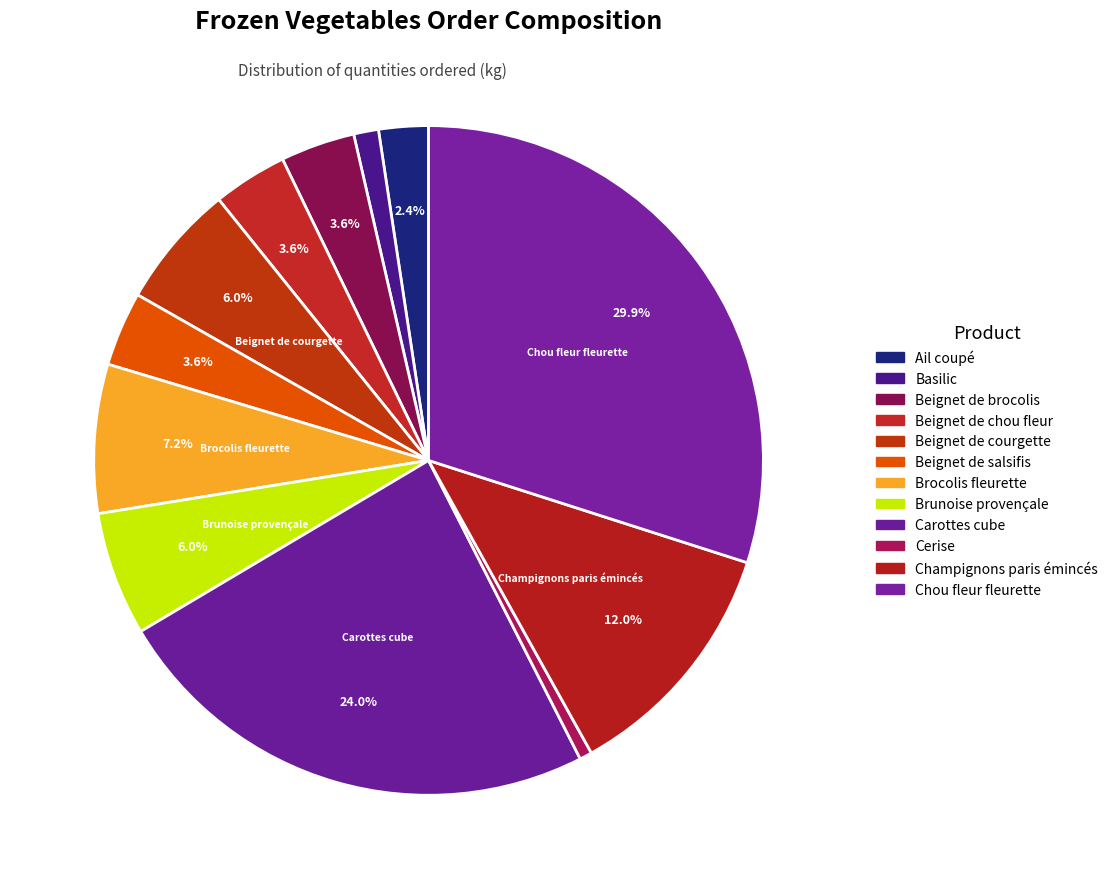

What portion of the pie excludes Carottes cube?

76.0%